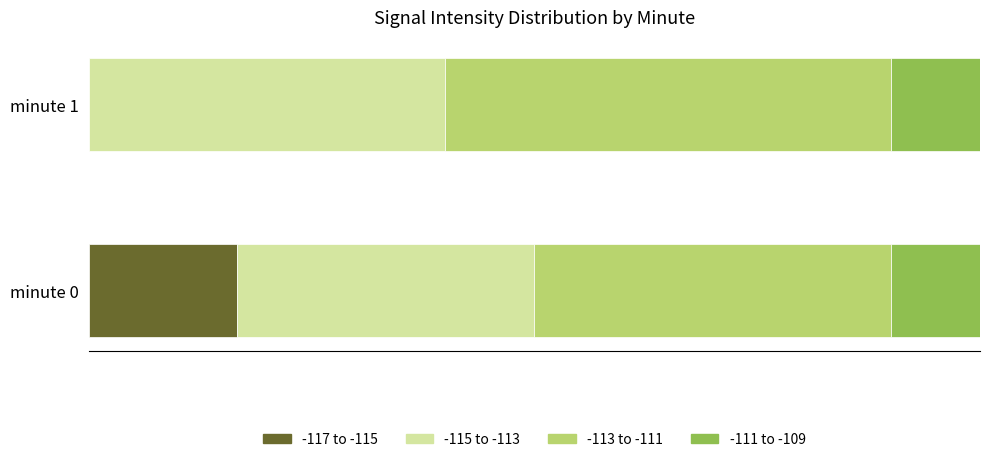

What are all the series names shown in the legend?

-117 to -115, -115 to -113, -113 to -111, -111 to -109